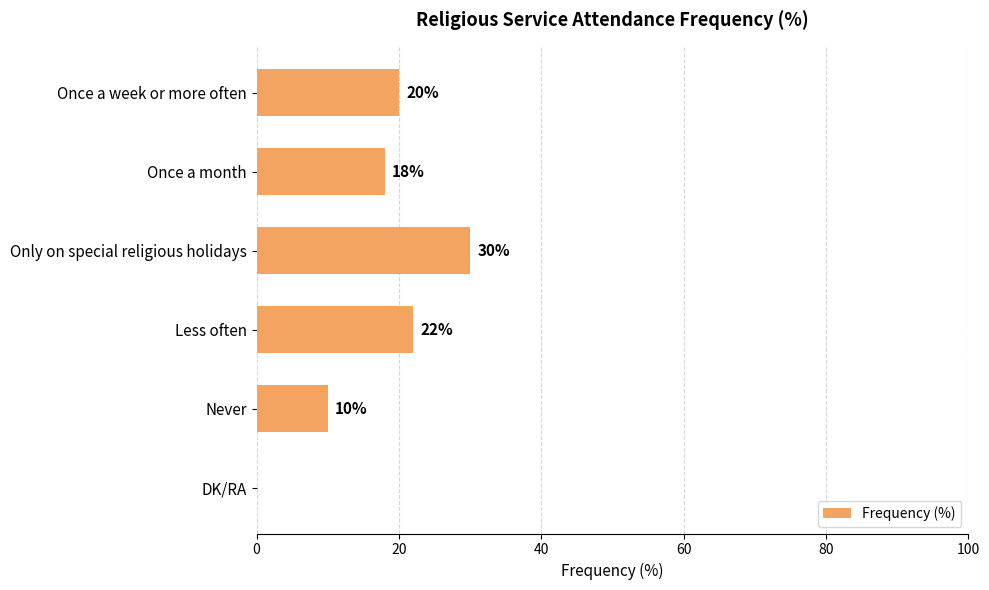

Which category has the highest value across all series?

Only on special religious holidays